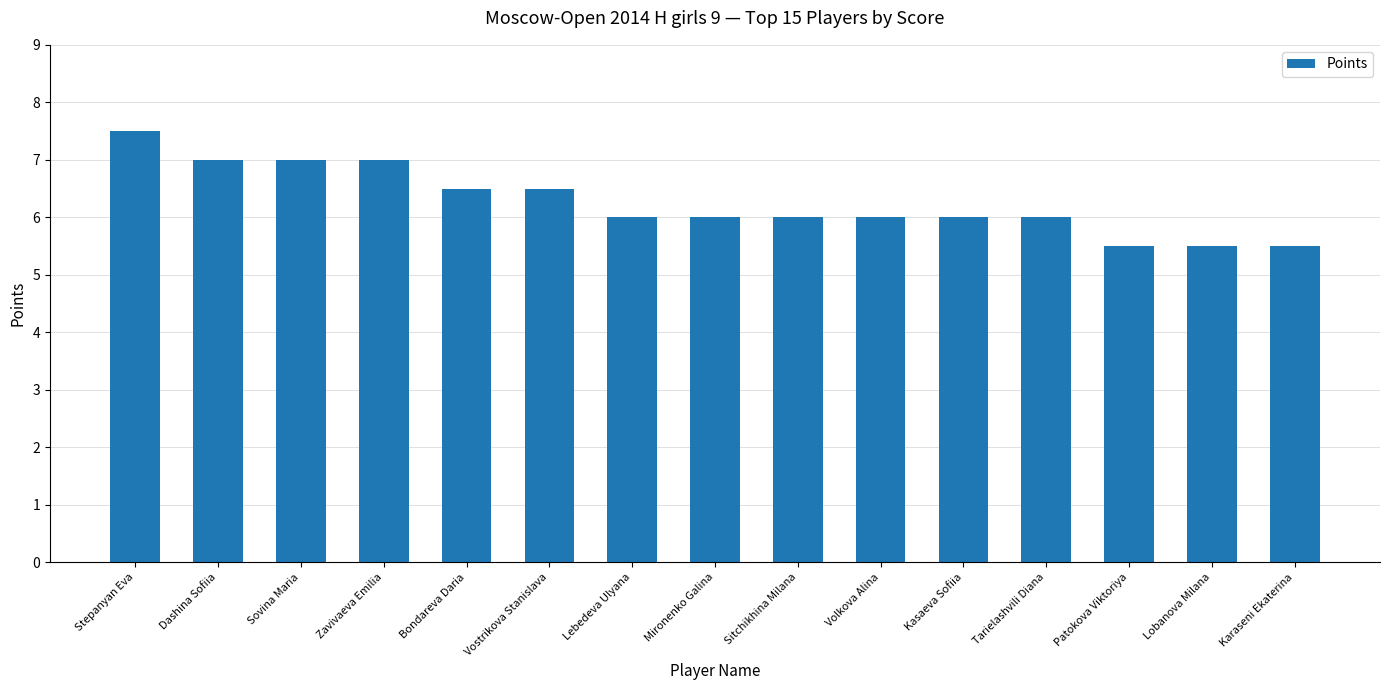

What is the greatest value displayed?

7.5